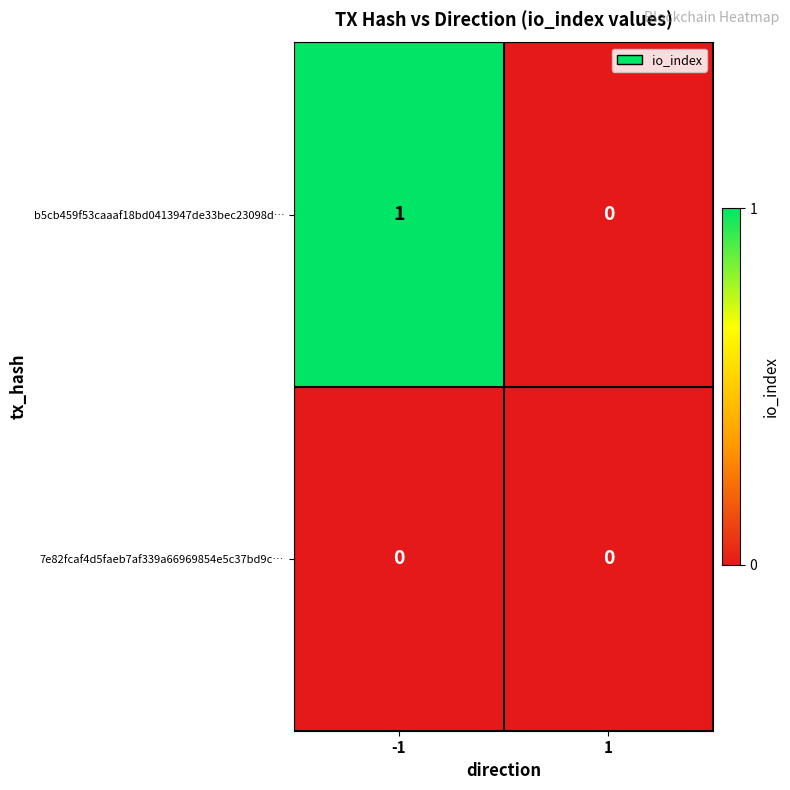

True or false: 7e82fcaf4d5faeb7af339a66969854e5c37bd9c… has a value of 0 at -1.

True